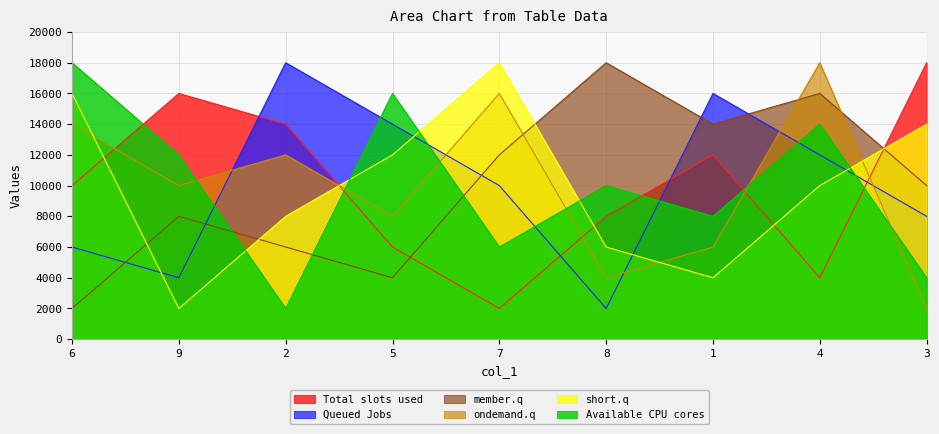

True or false: col_3 has more than 1 interior local peaks.

True